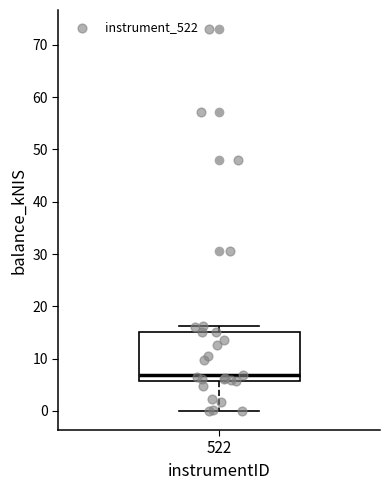

Read this box plot against the y-axis: the position of the median line, the range covered by the box, and the ends of both whiskers. The values are not printed on the chart, so give them approximately, as read against the axis.

median 7, box 6 to 15, whiskers 0 to 16